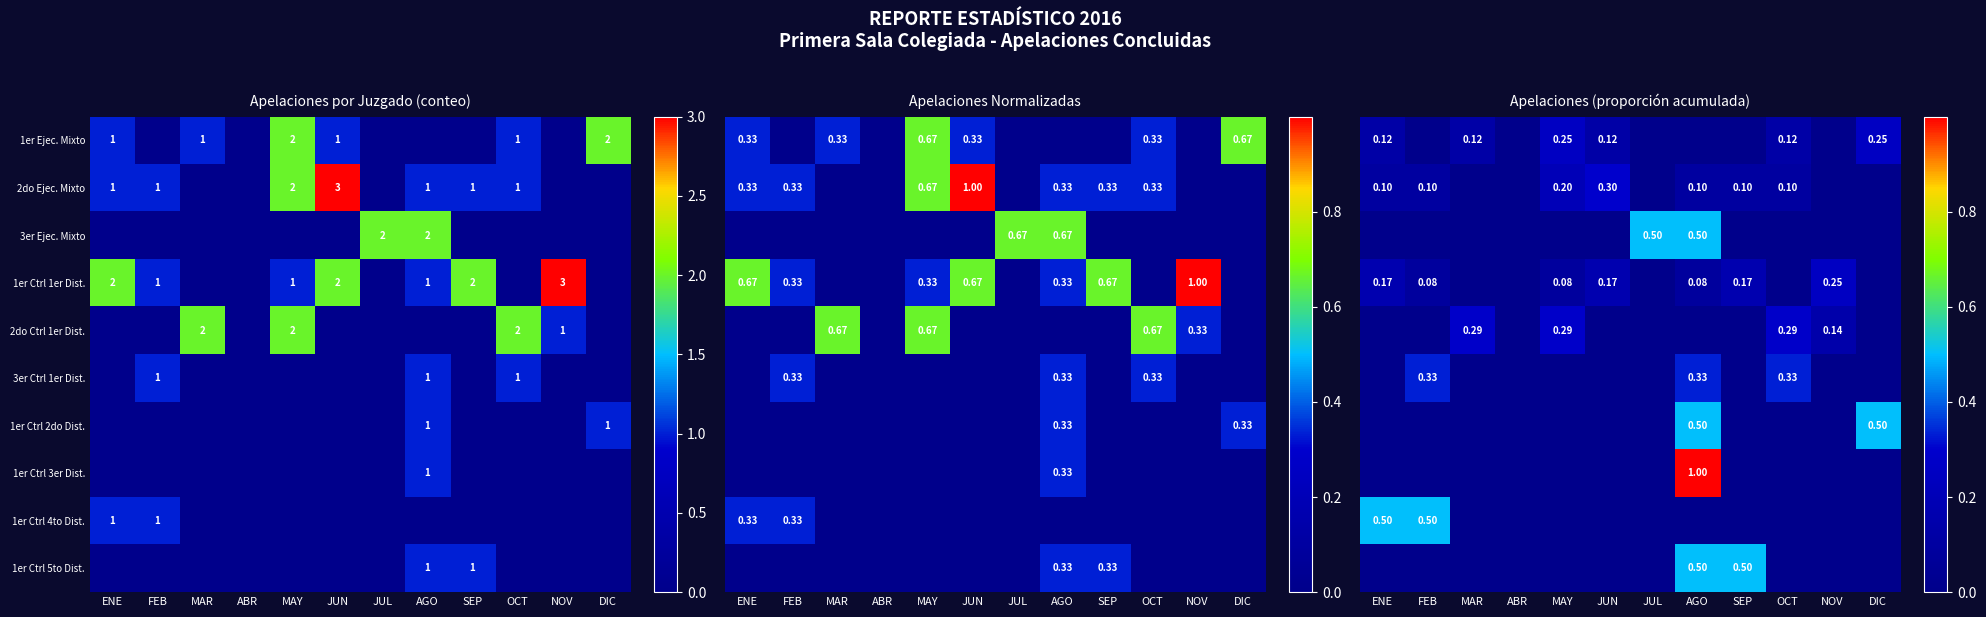

Rank the series at AGO from lowest to highest value.

1er Ejec. Mixto, 2do Ctrl 1er Dist., 1er Ctrl 4to Dist., 1er Ctrl 1er Dist., 2do Ejec. Mixto, 3er Ctrl 1er Dist., 1er Ctrl 2do Dist., 1er Ctrl 5to Dist., 3er Ejec. Mixto, 1er Ctrl 3er Dist.